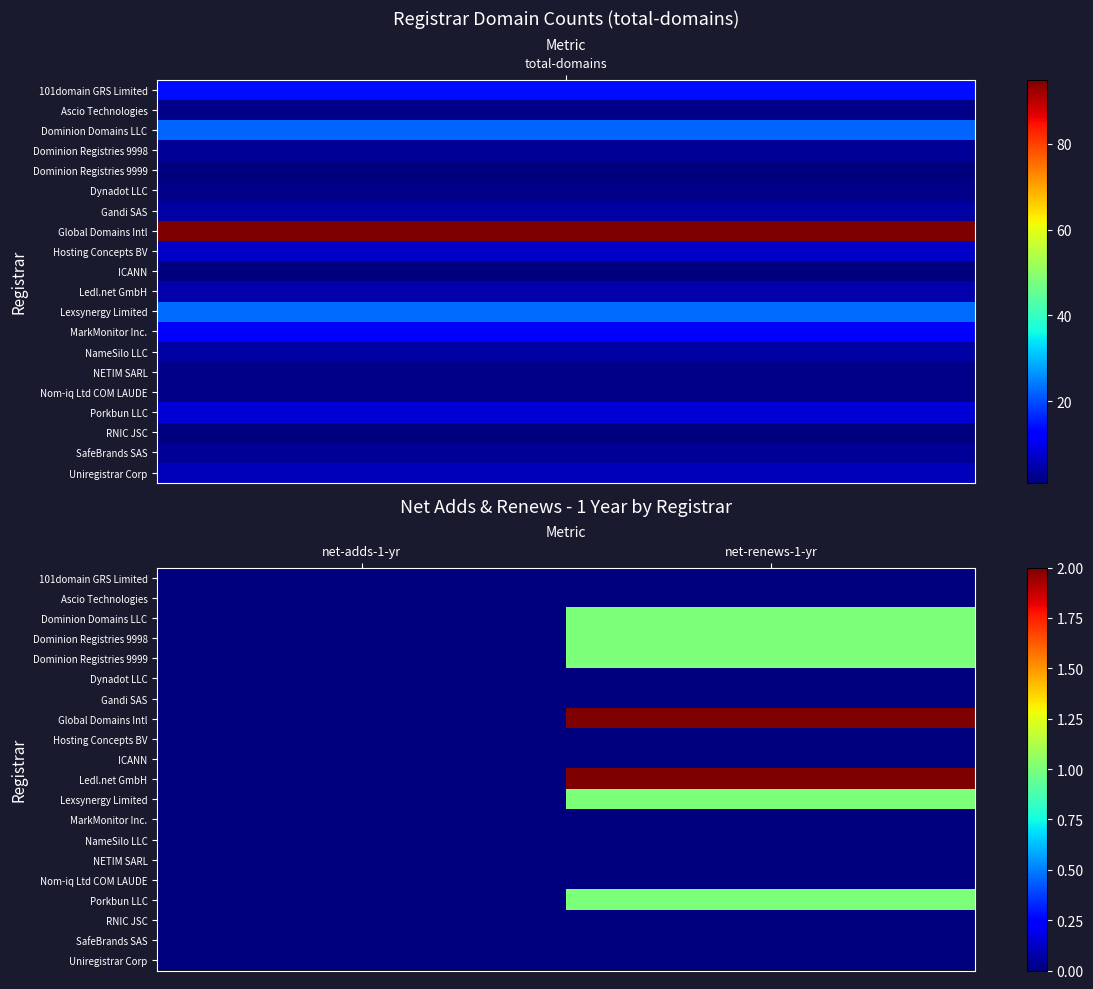

Reading left to right, list all the values displayed in this chart.

101domain GRS Limited: net-adds-1-yr=0	net-renews-1-yr=0
Ascio Technologies: net-adds-1-yr=0	net-renews-1-yr=0
Dominion Domains LLC: net-adds-1-yr=0	net-renews-1-yr=1
Dominion Registries 9998: net-adds-1-yr=0	net-renews-1-yr=1
Dominion Registries 9999: net-adds-1-yr=0	net-renews-1-yr=1
Dynadot LLC: net-adds-1-yr=0	net-renews-1-yr=0
Gandi SAS: net-adds-1-yr=0	net-renews-1-yr=0
Global Domains Intl: net-adds-1-yr=0	net-renews-1-yr=2
Hosting Concepts BV: net-adds-1-yr=0	net-renews-1-yr=0
ICANN: net-adds-1-yr=0	net-renews-1-yr=0
Ledl.net GmbH: net-adds-1-yr=0	net-renews-1-yr=2
Lexsynergy Limited: net-adds-1-yr=0	net-renews-1-yr=1
MarkMonitor Inc.: net-adds-1-yr=0	net-renews-1-yr=0
NameSilo LLC: net-adds-1-yr=0	net-renews-1-yr=0
NETIM SARL: net-adds-1-yr=0	net-renews-1-yr=0
Nom-iq Ltd COM LAUDE: net-adds-1-yr=0	net-renews-1-yr=0
Porkbun LLC: net-adds-1-yr=0	net-renews-1-yr=1
RNIC JSC: net-adds-1-yr=0	net-renews-1-yr=0
SafeBrands SAS: net-adds-1-yr=0	net-renews-1-yr=0
Uniregistrar Corp: net-adds-1-yr=0	net-renews-1-yr=0